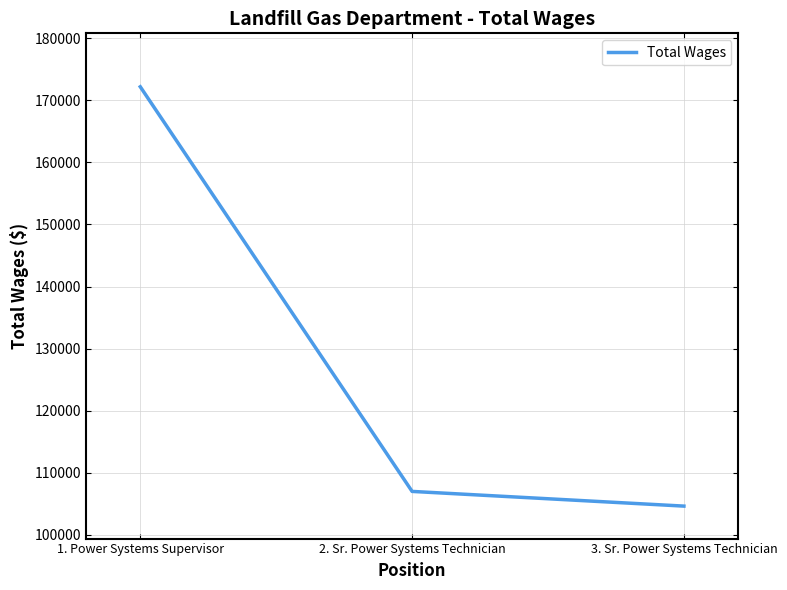

True or false: the data shows 172175 at 1. Power Systems Supervisor.

True